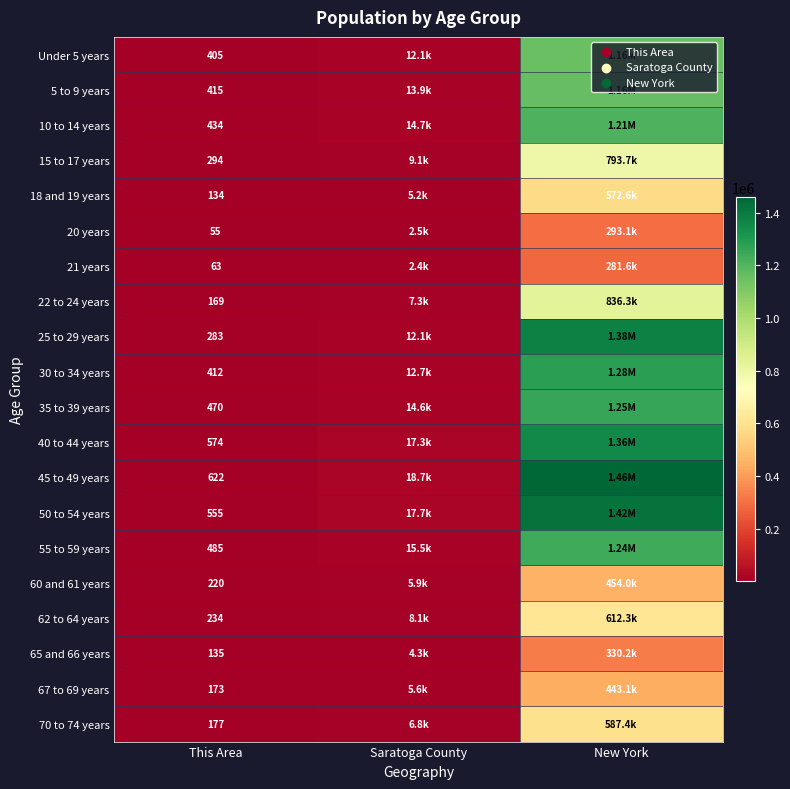

What is the difference between the highest and lowest values at This Area?

567